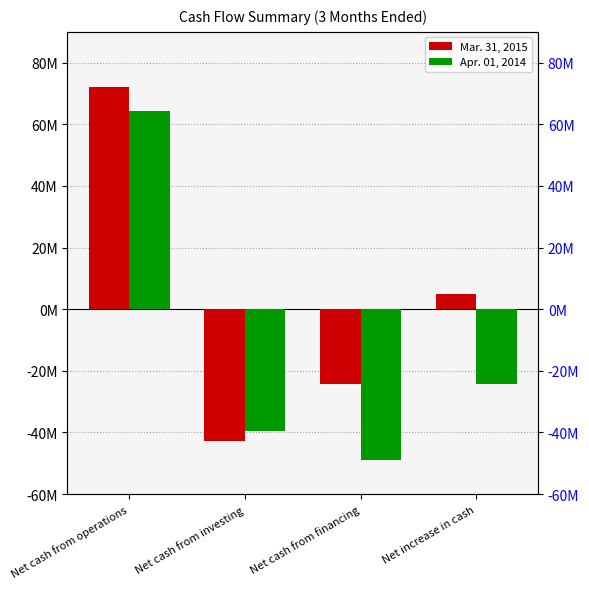

How many positive values does the Apr. 01, 2014 series have?

1